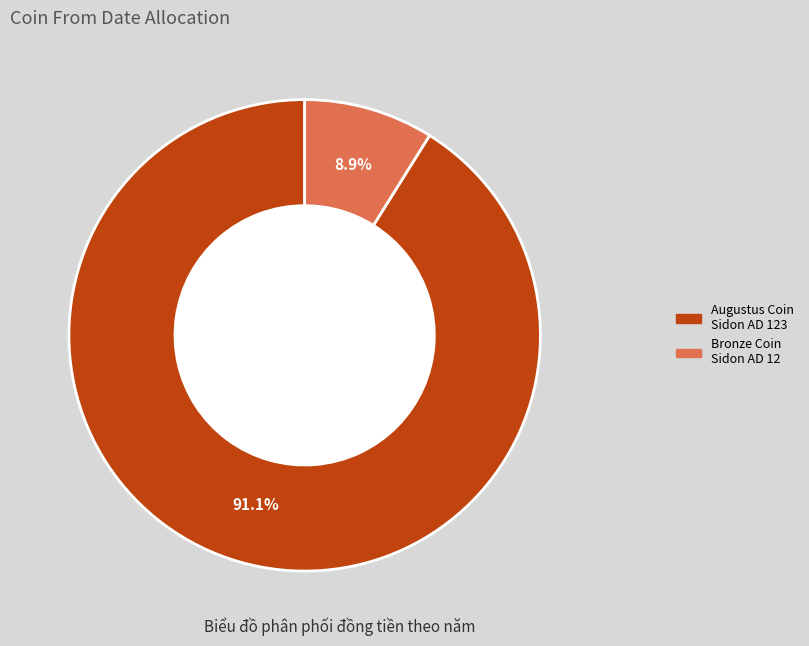

Is there a majority slice in this chart?

Yes